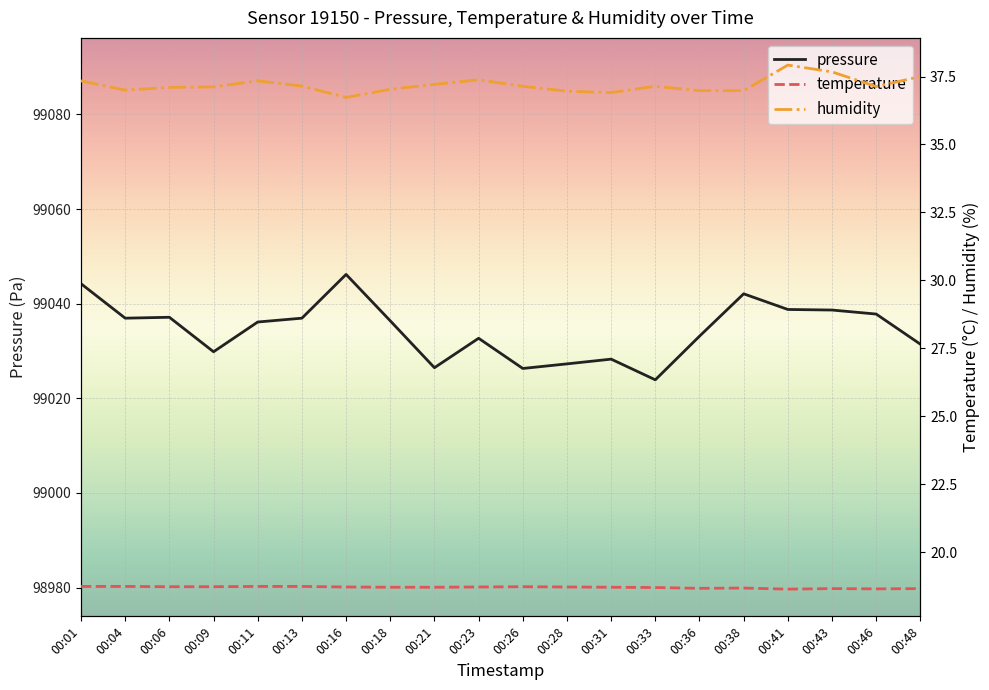

Reading left to right, what are all the values shown in this chart?

pressure: 00:01=99044.2	00:04=99036.9	00:06=99037.1	00:09=99029.8	00:11=99036.1	00:13=99036.9	00:16=99046.2	00:18=99036.4	00:21=99026.5	00:23=99032.7	00:26=99026.3	00:28=99027.3	00:31=99028.3	00:33=99023.9	00:36=99033.1	00:38=99042.1	00:41=99038.8	00:43=99038.7	00:46=99037.8	00:48=99031.4
temperature: 00:01=18.8	00:04=18.8	00:06=18.7	00:09=18.7	00:11=18.8	00:13=18.8	00:16=18.7	00:18=18.7	00:21=18.7	00:23=18.7	00:26=18.7	00:28=18.7	00:31=18.7	00:33=18.7	00:36=18.7	00:38=18.7	00:41=18.6	00:43=18.7	00:46=18.7	00:48=18.7
humidity: 00:01=37.3	00:04=37.0	00:06=37.1	00:09=37.1	00:11=37.3	00:13=37.1	00:16=36.7	00:18=37.0	00:21=37.2	00:23=37.4	00:26=37.1	00:28=37.0	00:31=36.9	00:33=37.1	00:36=37.0	00:38=37.0	00:41=37.9	00:43=37.7	00:46=37.1	00:48=37.5